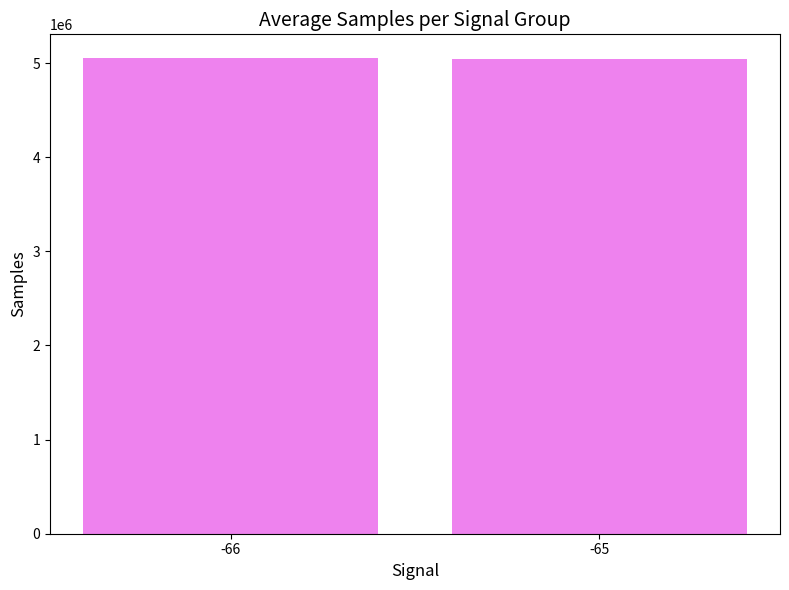

What is the average value?

5048311.9